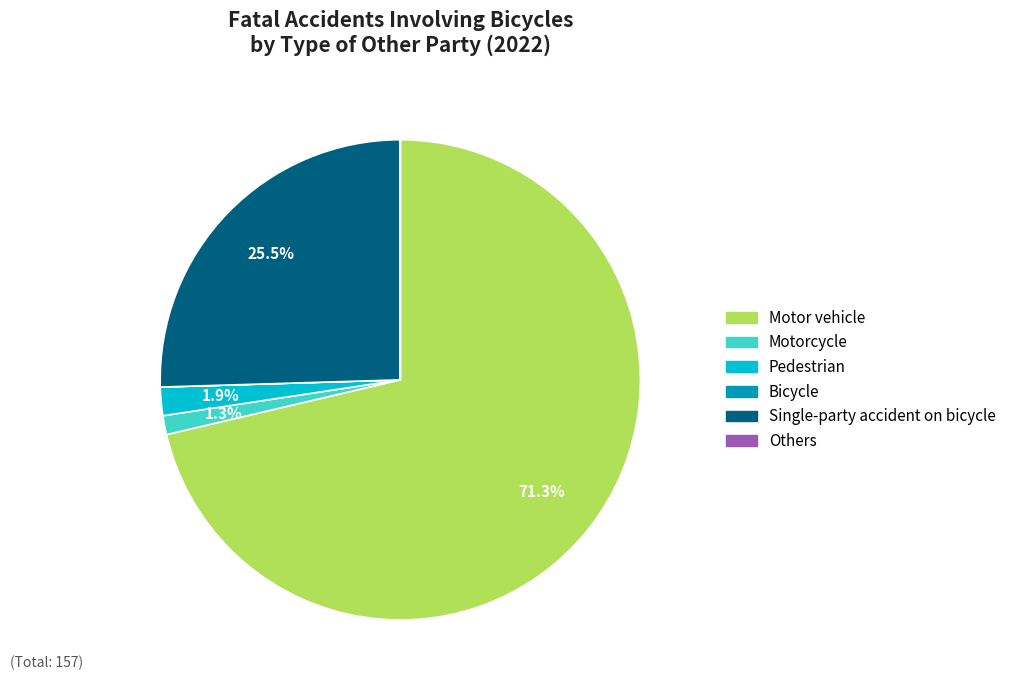

Which slice is the largest?

Motor vehicle